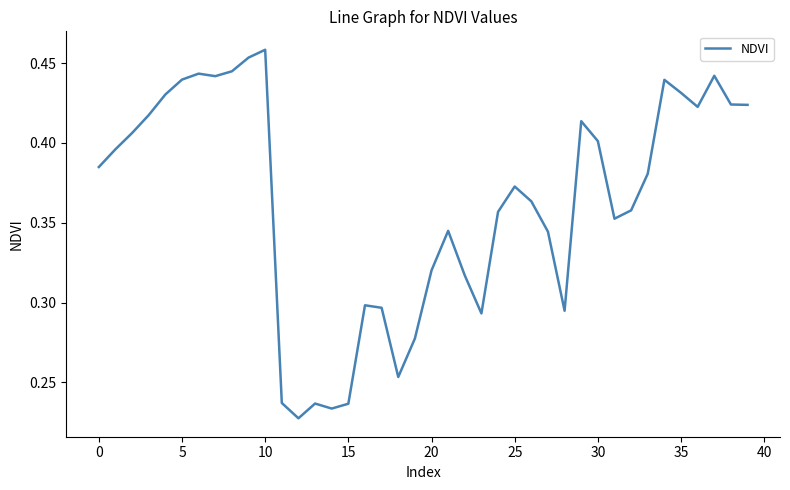

What is the greatest value displayed?

0.5